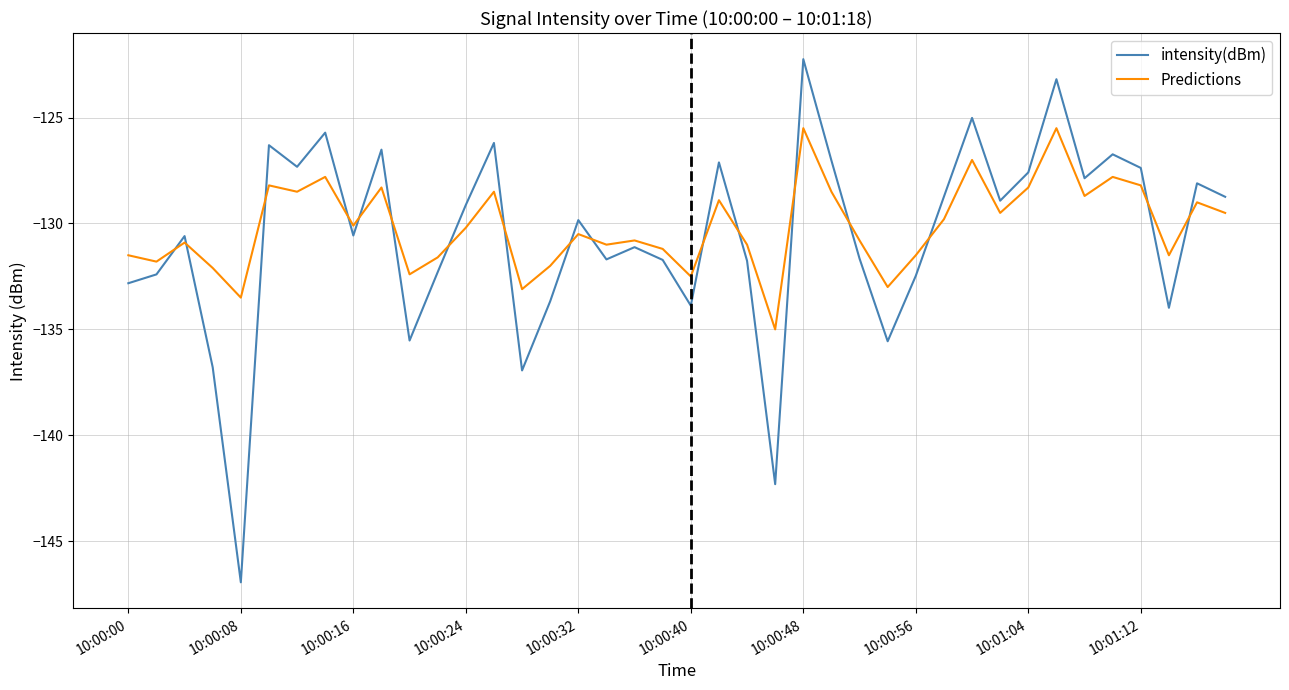

Which series has the largest range (max minus min)?

intensity(dBm)